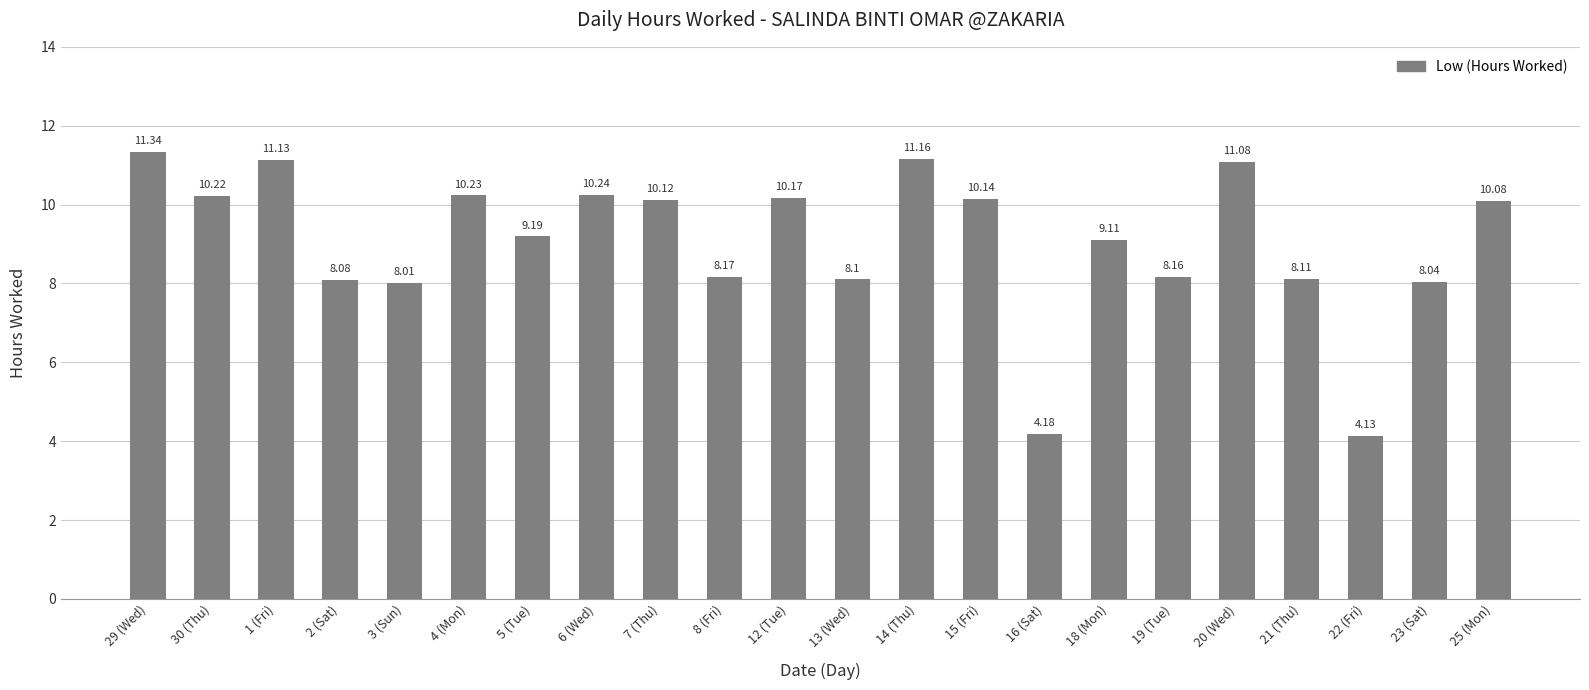

What is the difference between the maximum and minimum values?

7.2